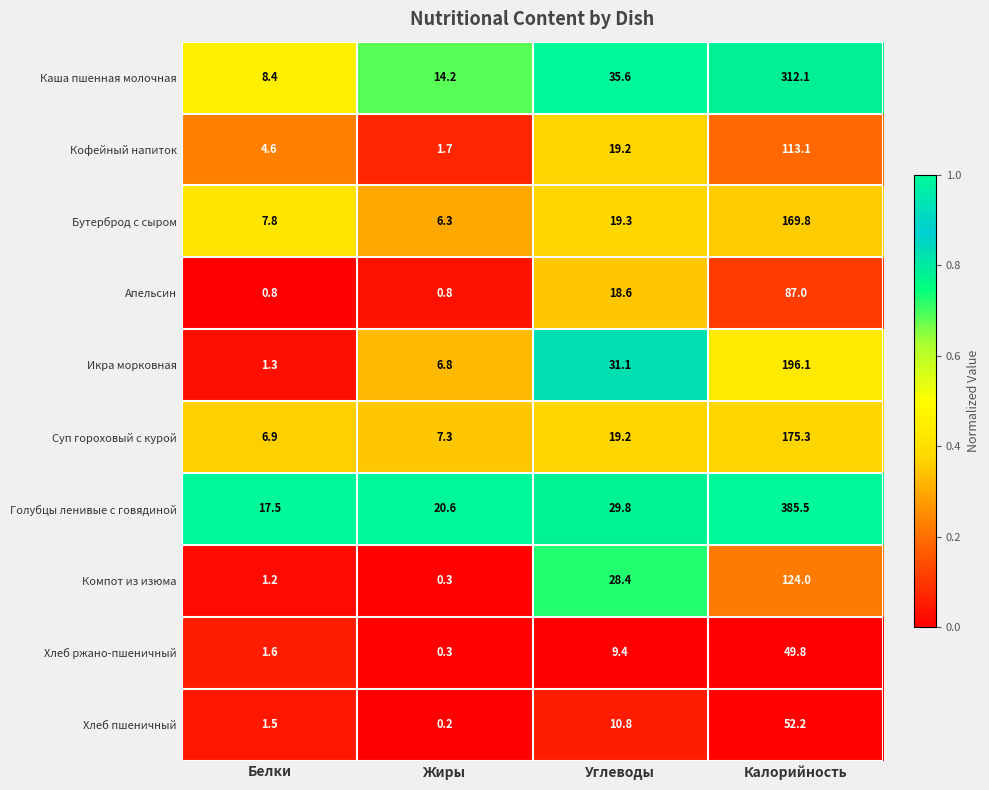

What is the sum of all Хлеб ржано-пшеничный values?

61.1